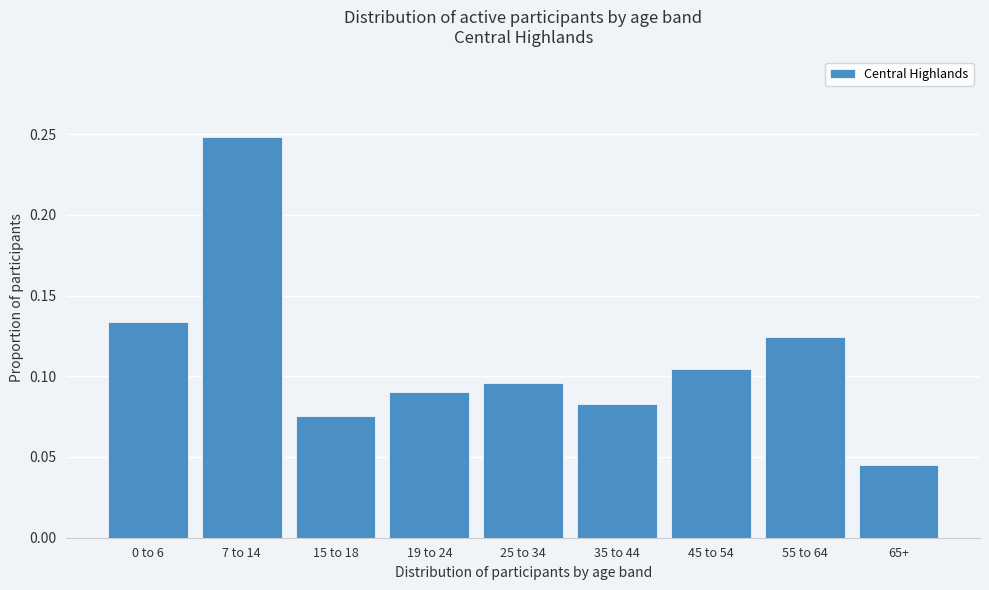

Between 35 to 44 and 25 to 34, which is larger?

25 to 34